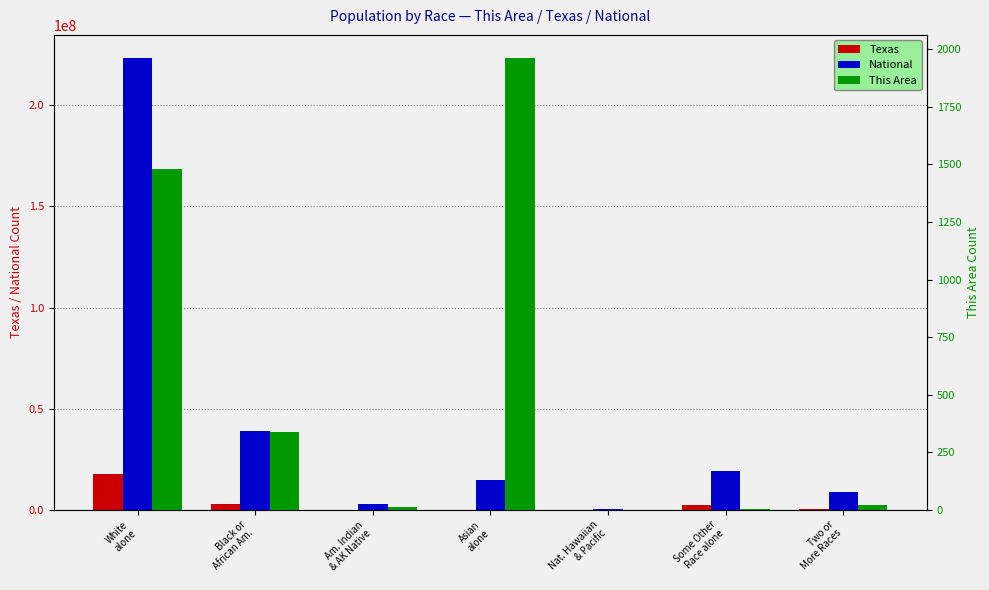

At how many categories does at least one series exceed 124842614?

1